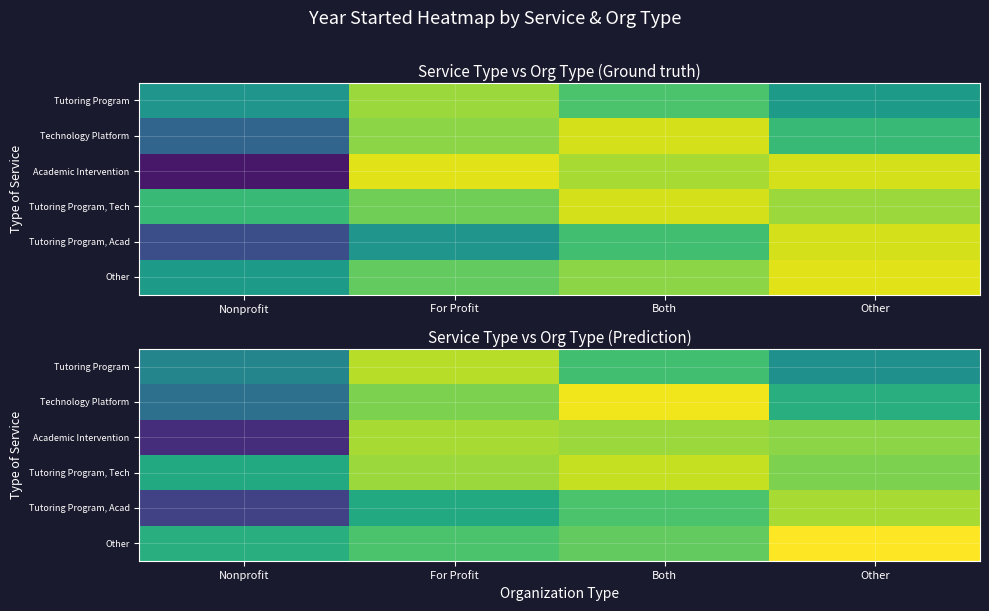

How many series are shown in this chart?

6